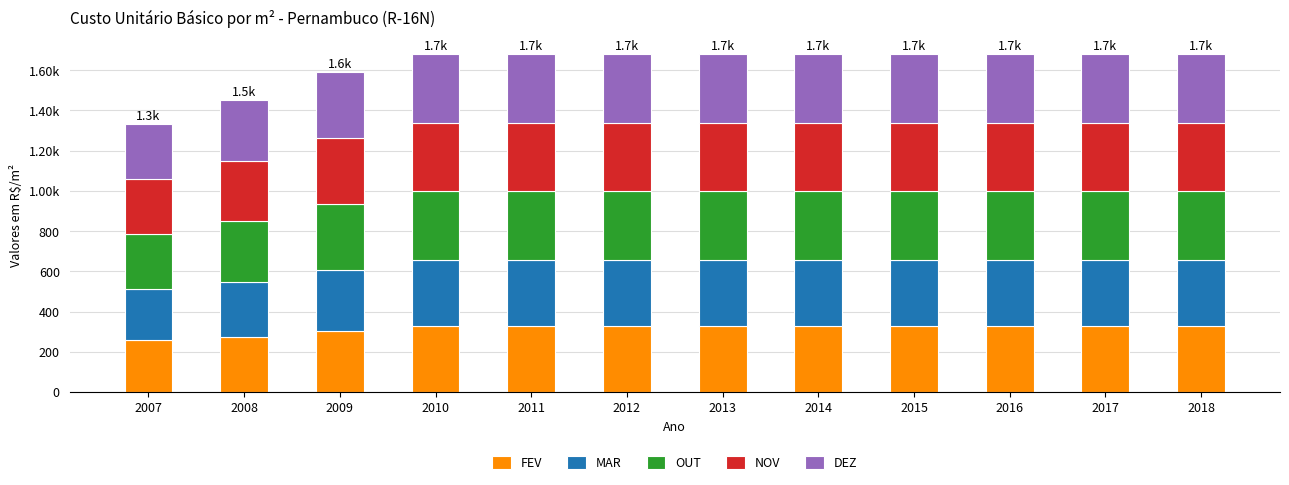

Rank the categories by OUT value from lowest to highest.

2007, 2008, 2009, 2010, 2011, 2012, 2013, 2014, 2015, 2016, 2017, 2018